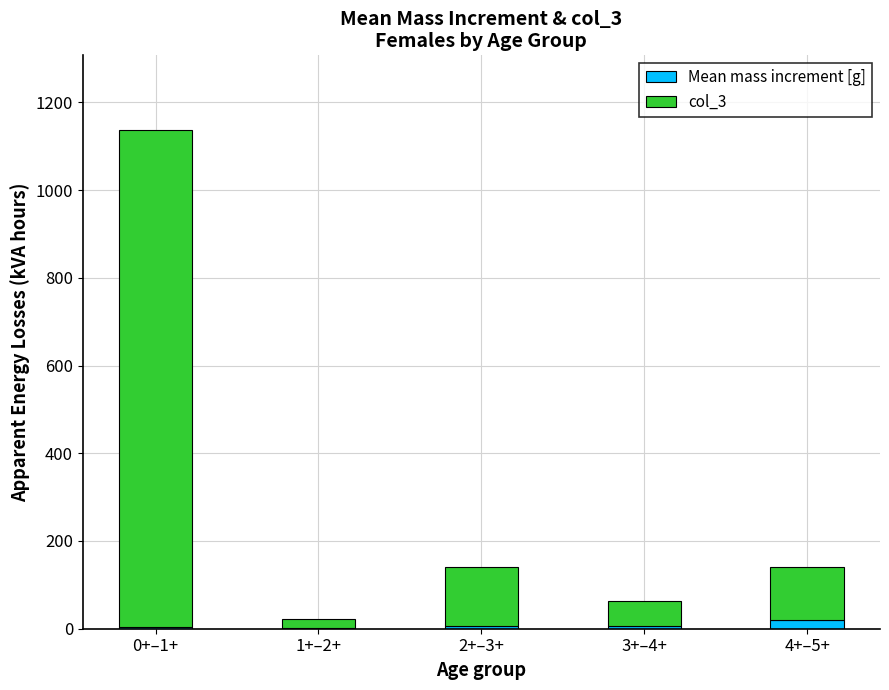

At which category is the sum across all series the highest?

0+–1+